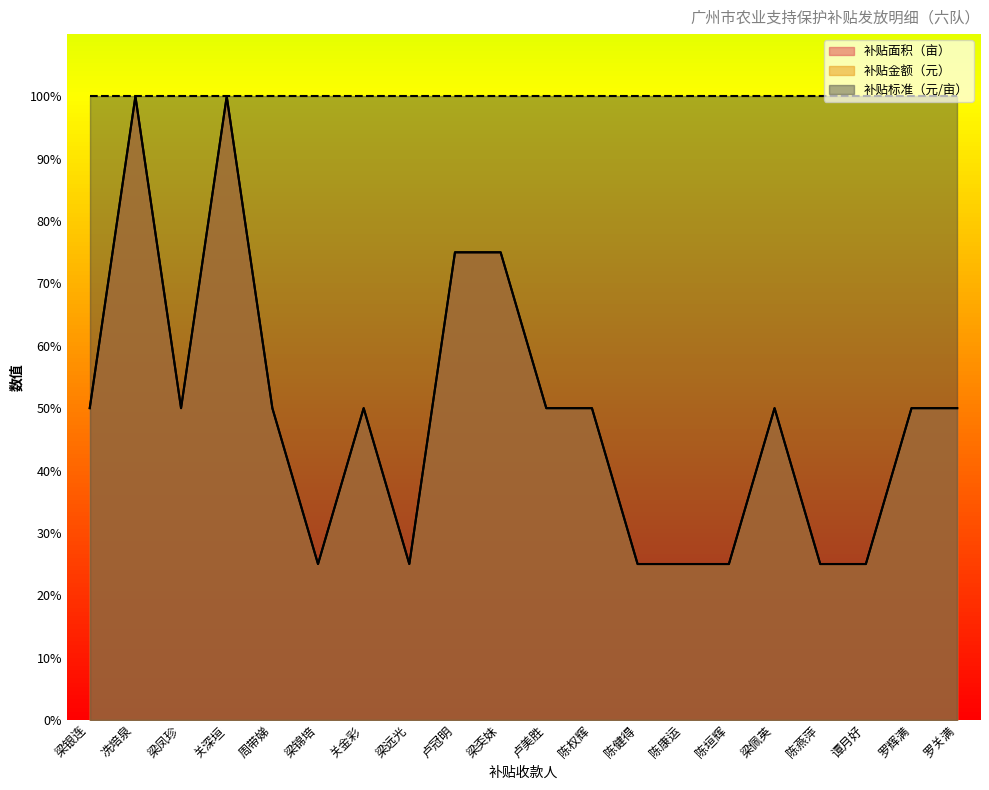

Which series has the widest spread of values?

补贴金额（元）